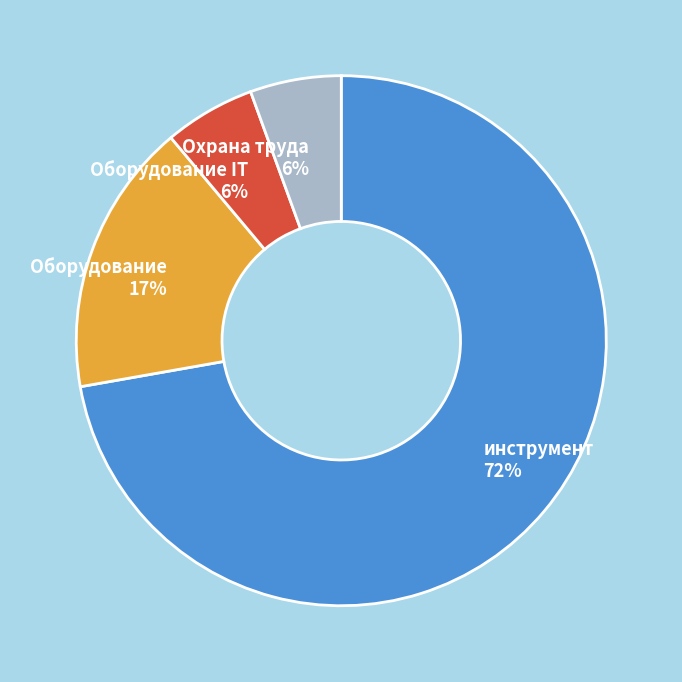

Which category has the biggest portion of the pie?

инструмент